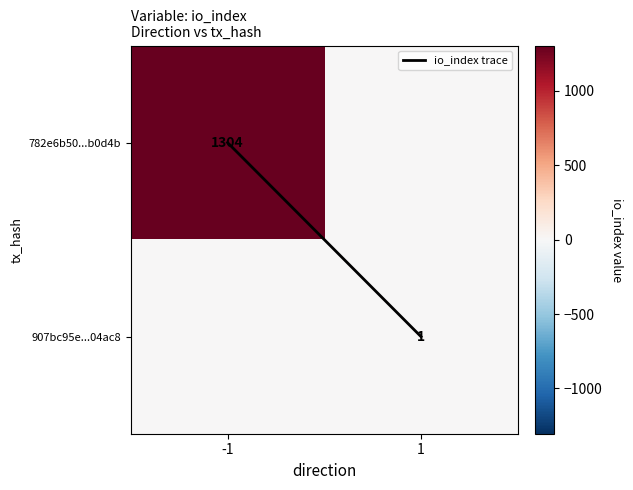

Which has a higher value, -1 or 1?

1